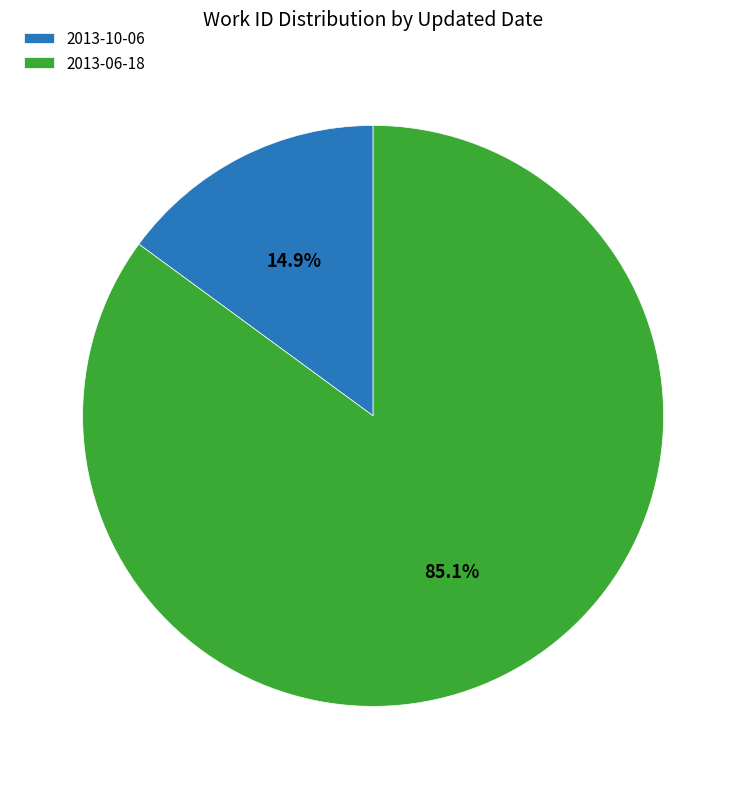

Combined, what portion of the pie is 2013-06-18 and 2013-10-06?

100.0%